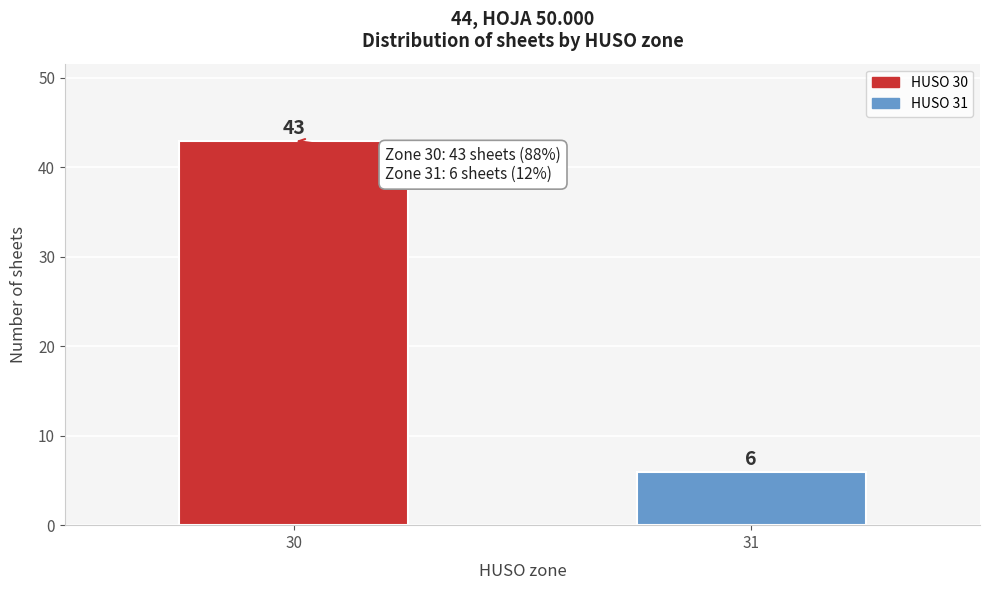

Reading left to right, what are all the values shown in this chart?

43	6